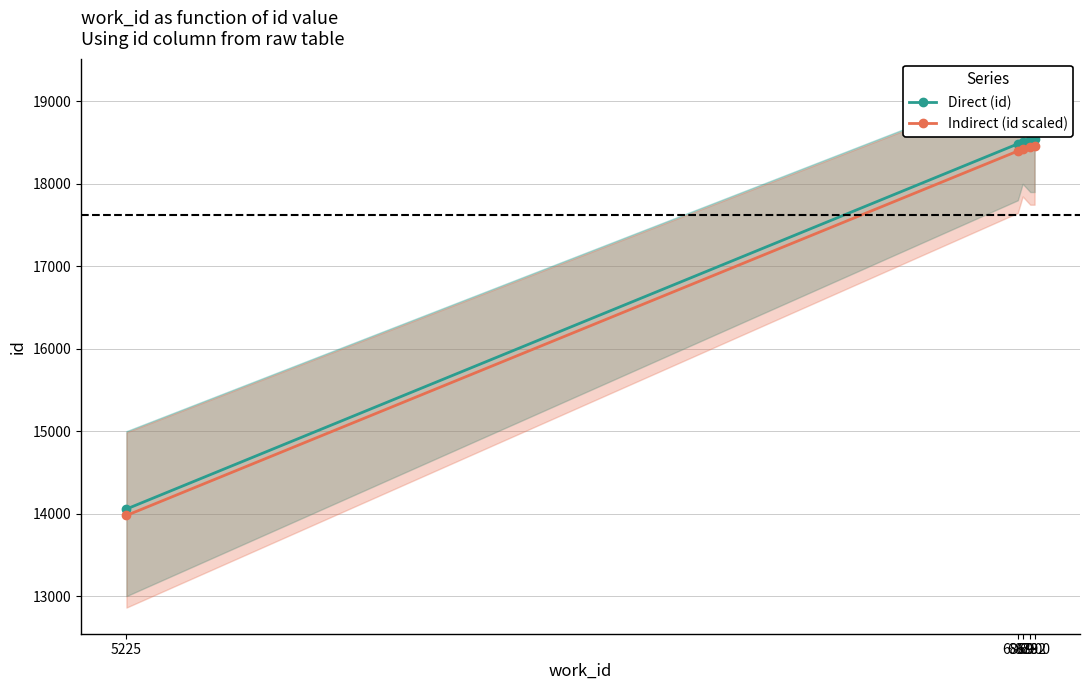

What is the average value of the Direct (id) series?

17623.6